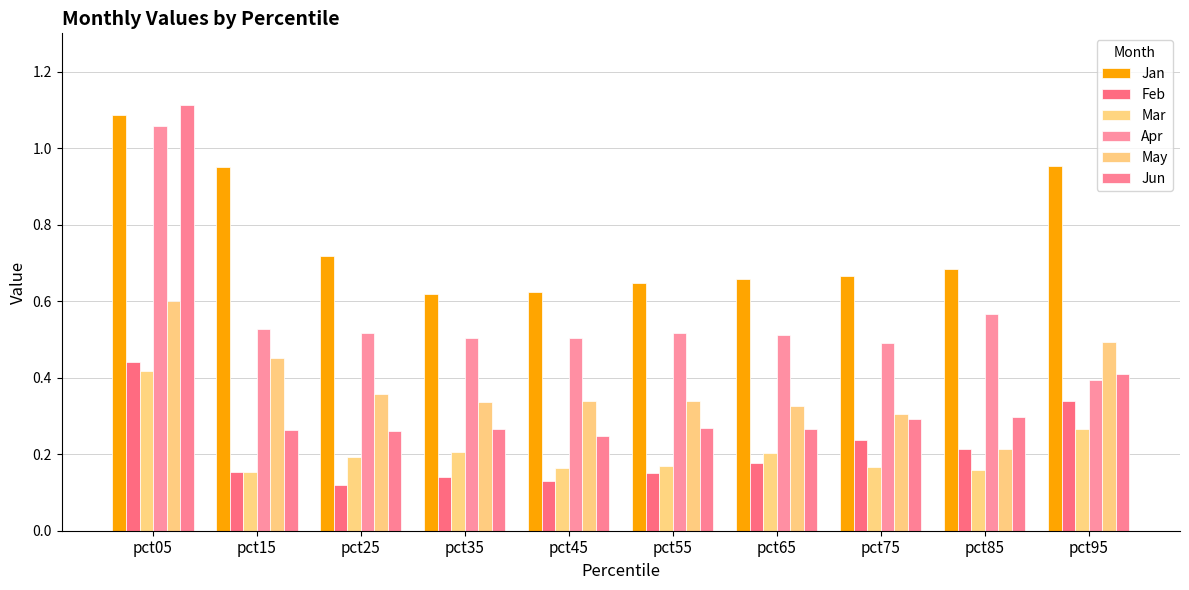

What is the sum of all Apr values?

5.6